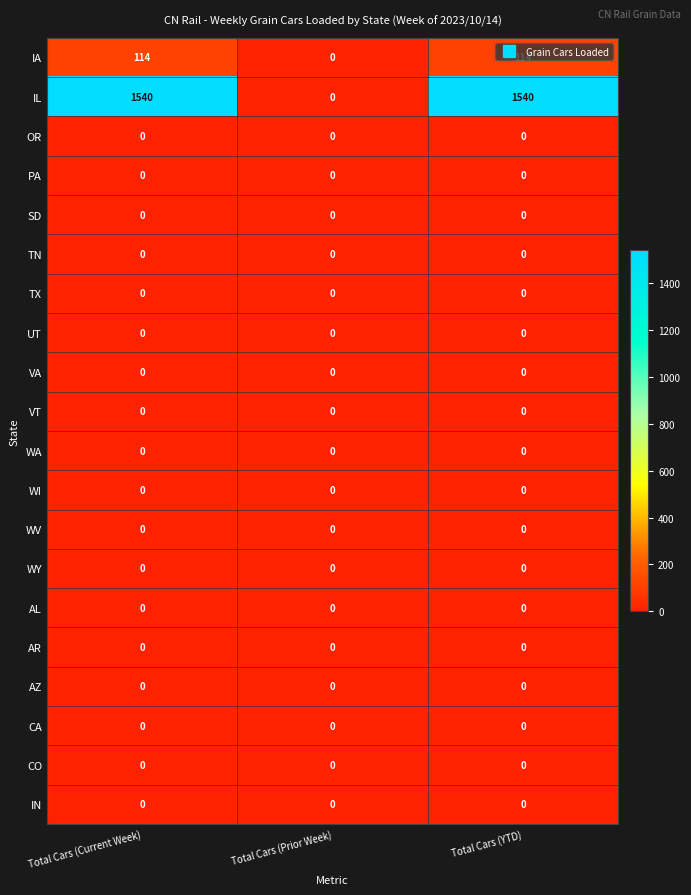

Which series has the largest range (max minus min)?

IL